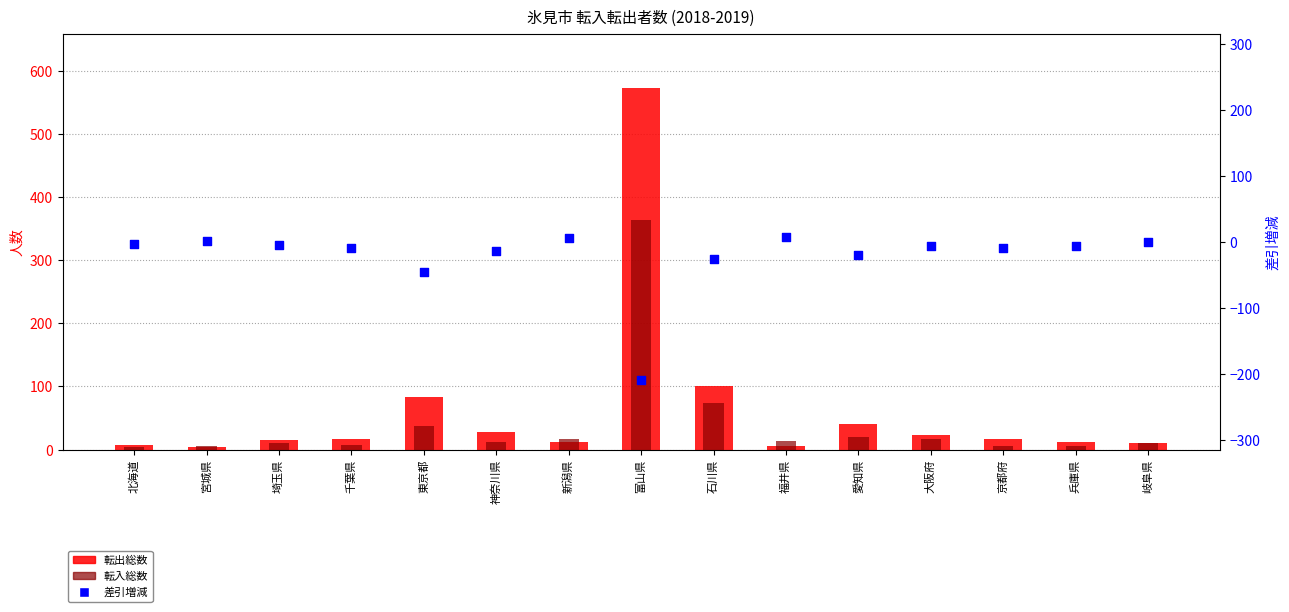

What is the total value across all series at 福井県?

26